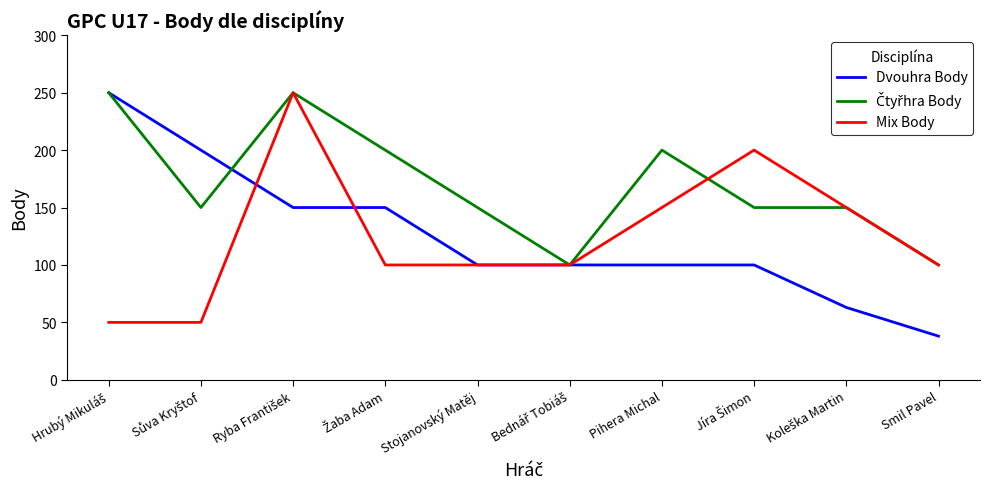

Which category has the lowest value across all series?

Smil Pavel